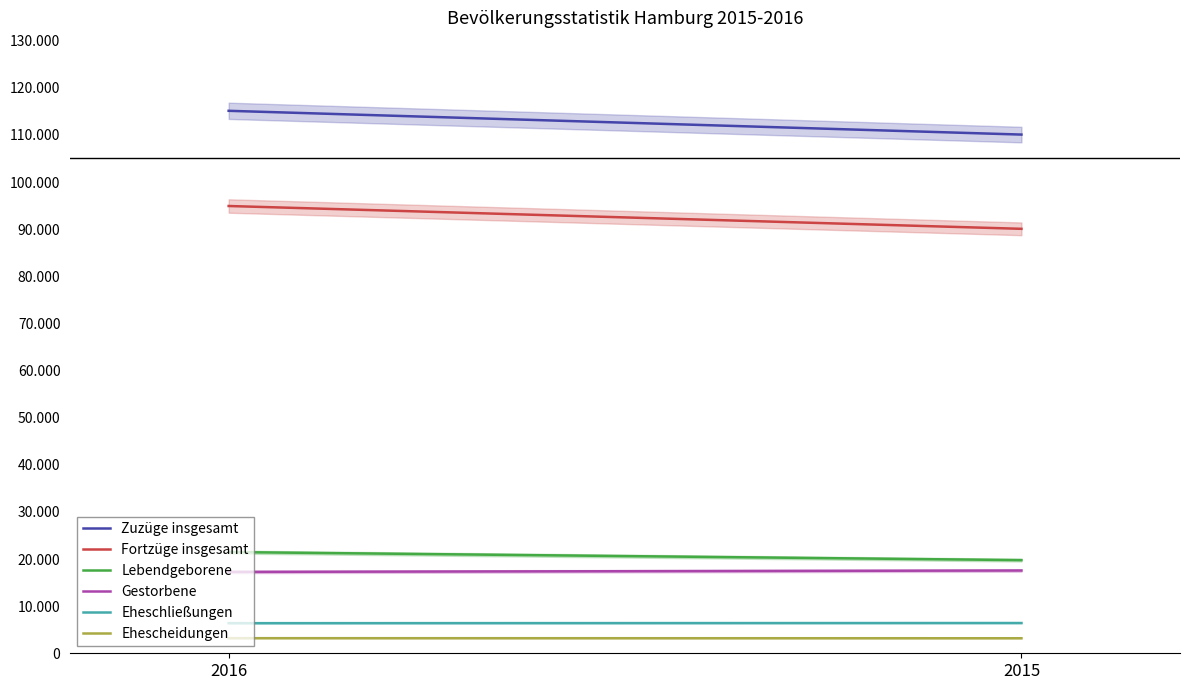

Which has a higher value, 2015 or 2016?

2016